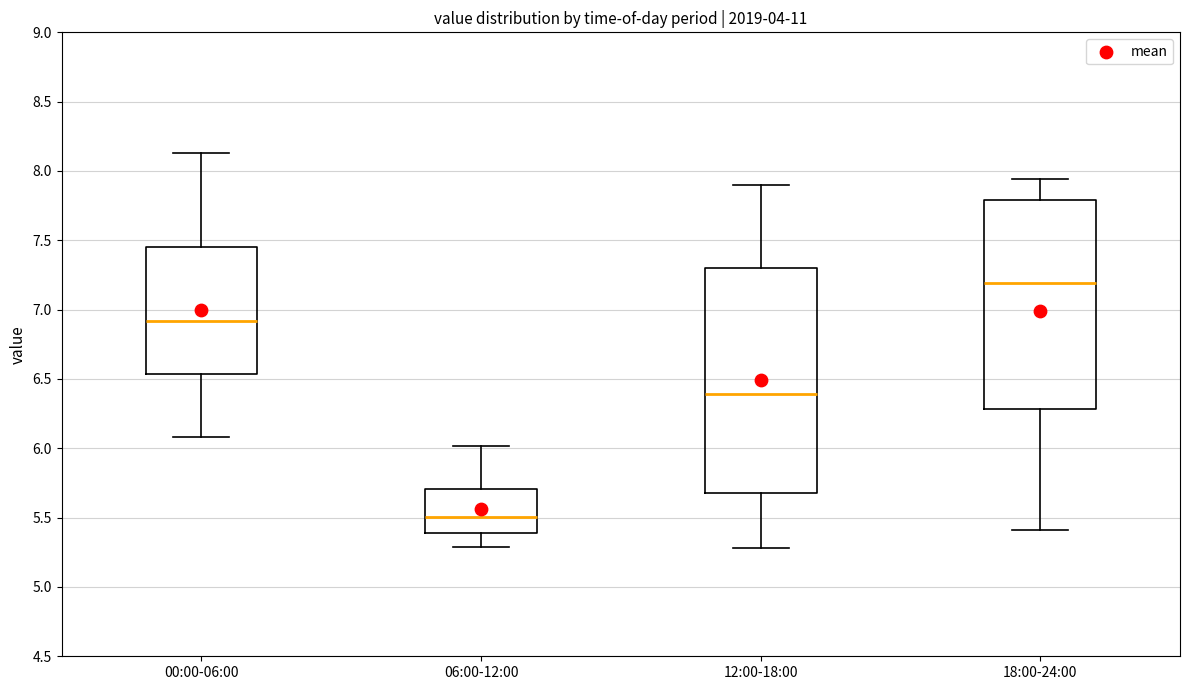

Reading left to right, transcribe this box plot: for each box, give where its median line is, the range the box spans, and where its two whiskers end, as read against the y-axis. The values are not printed on the chart, so give them approximately, as read against the axis.

00:00-06:00: median 6.90, box 6.55 to 7.45, whiskers 6.10 to 8.15
06:00-12:00: median 5.50, box 5.40 to 5.70, whiskers 5.30 to 6.00
12:00-18:00: median 6.40, box 5.70 to 7.30, whiskers 5.30 to 7.90
18:00-24:00: median 7.20, box 6.30 to 7.80, whiskers 5.40 to 7.95